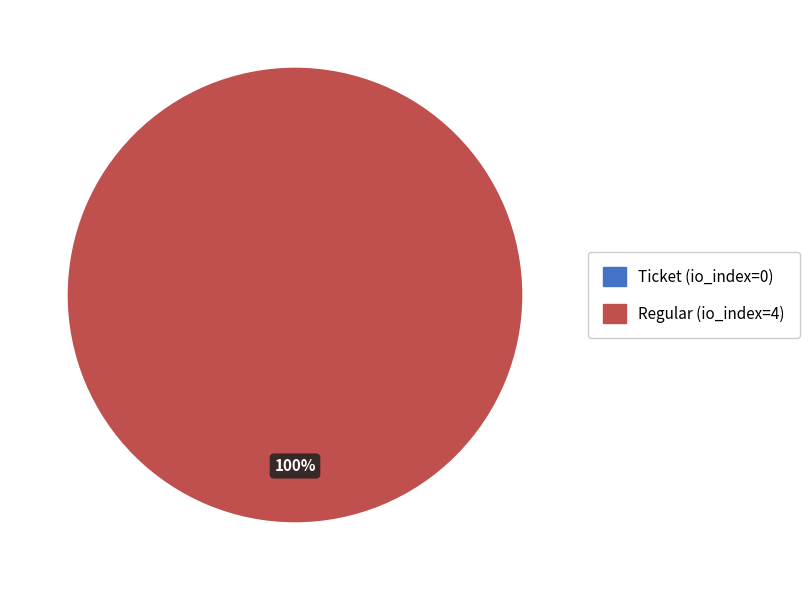

How much of the chart is everything except Ticket (io_index=0)?

100.0%